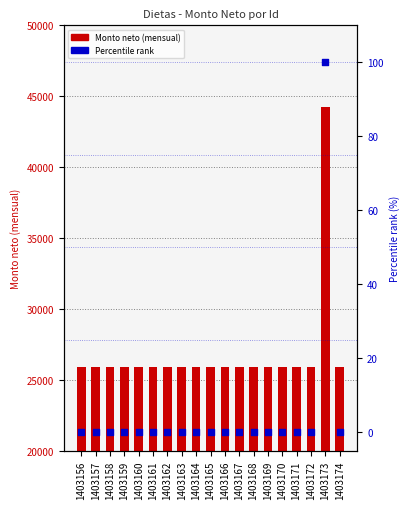

Which series has the widest spread of Y values?

Monto neto (mensual)